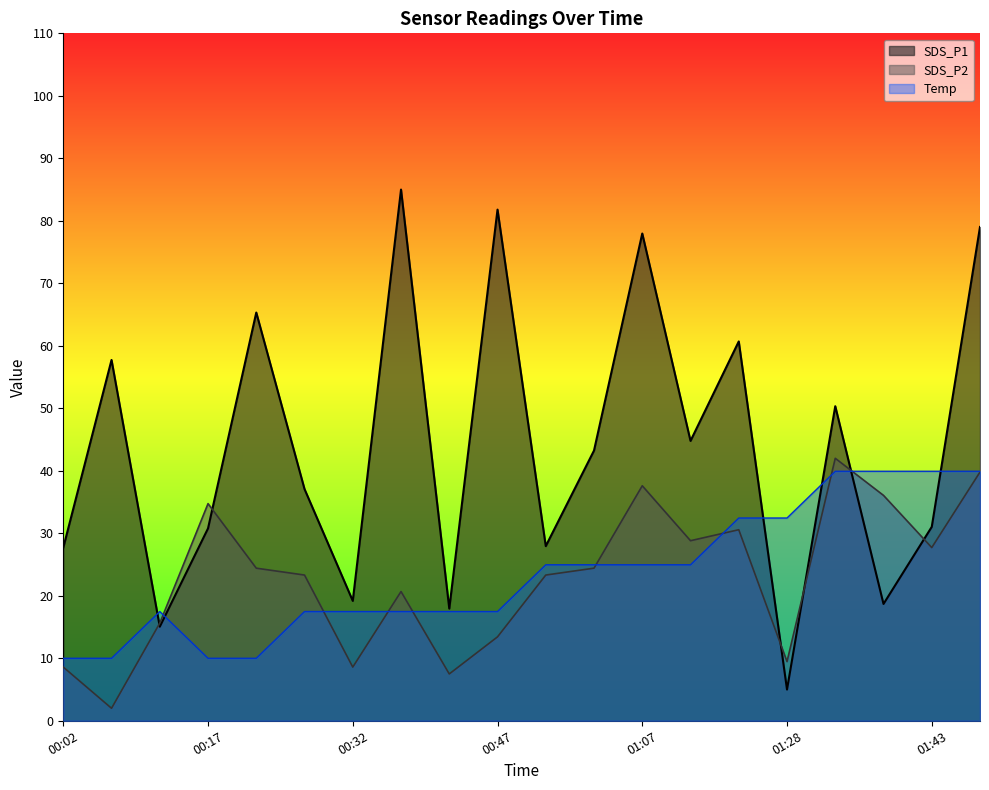

What position from the left is 01:13?

14